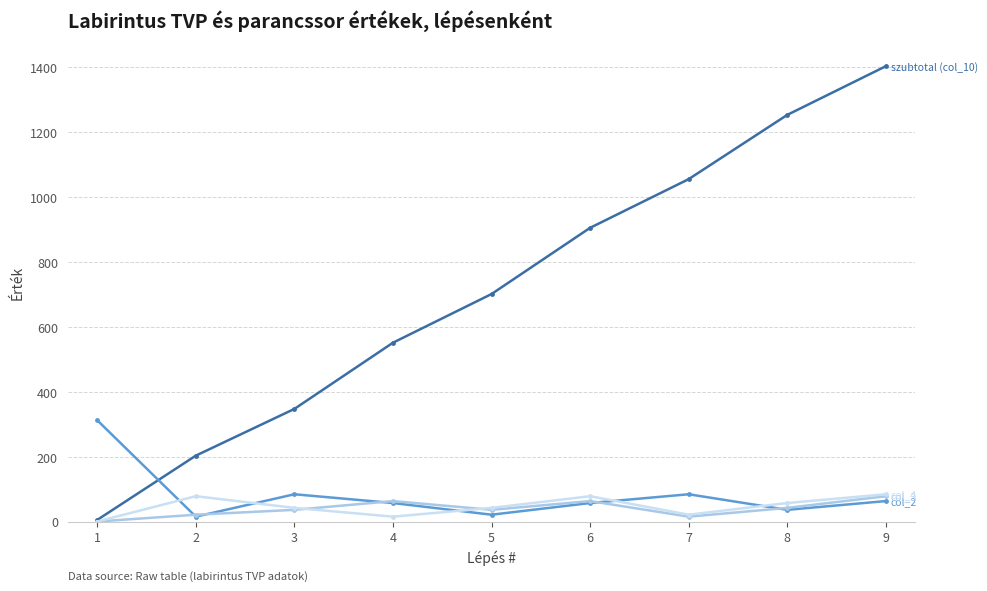

At which category is the sum across all series the highest?

9